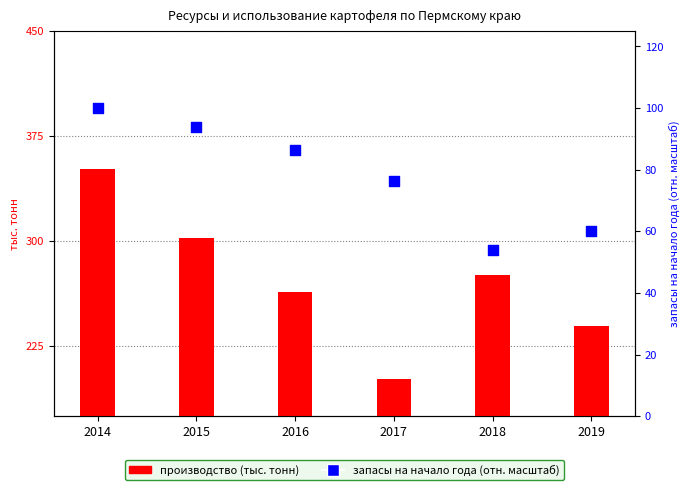

What are all the series names shown in the legend?

производство, запасы на начало года